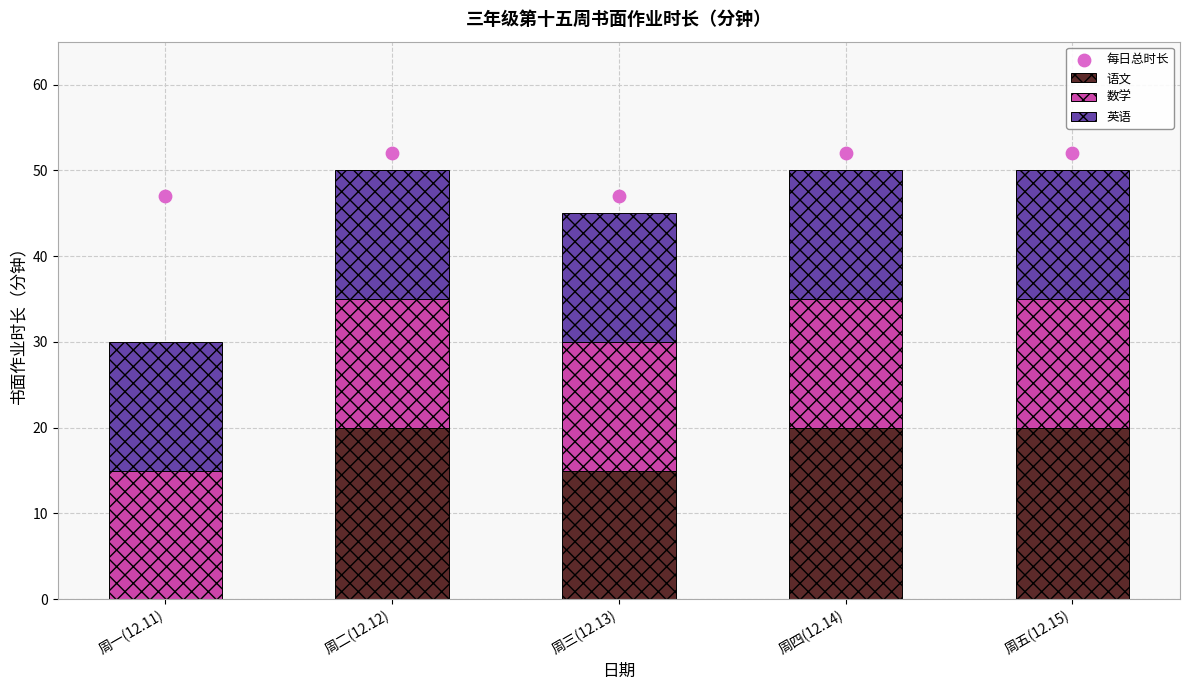

Which series has the widest spread of Y values?

语文